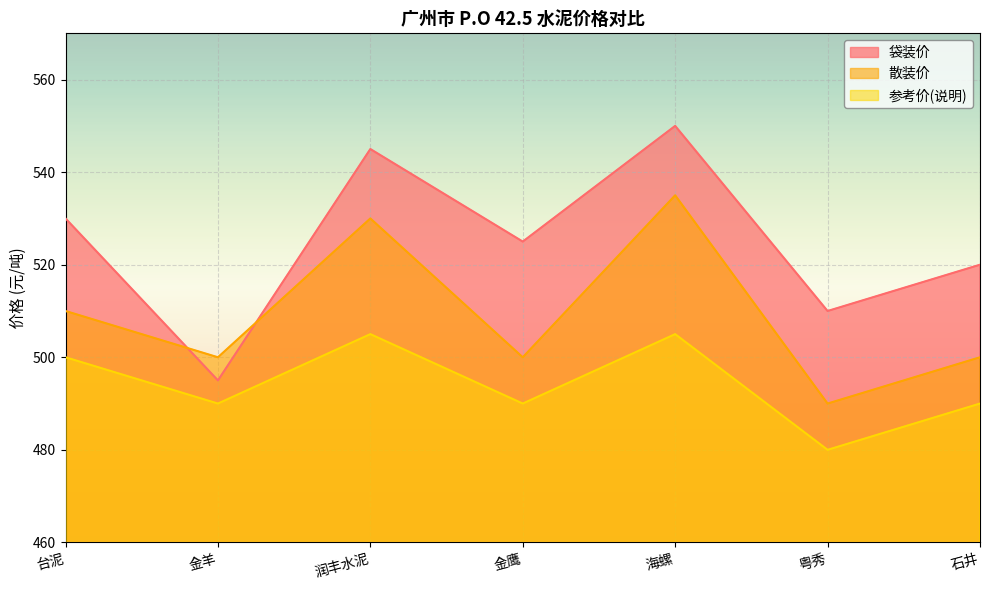

True or false: 参考价(说明) and 散装价 intersect in this chart.

False